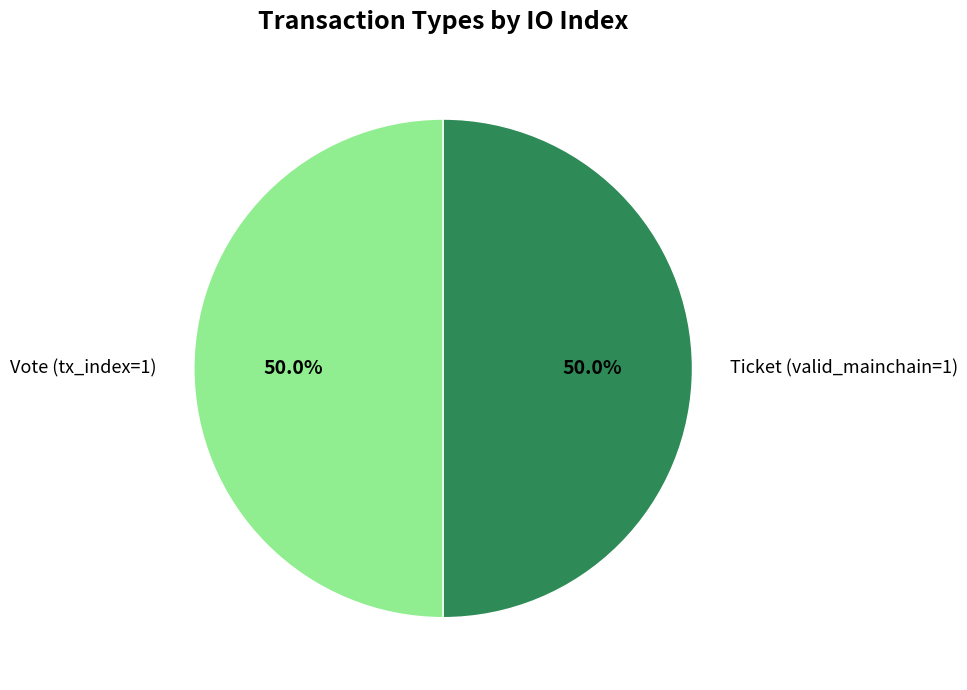

Is the sum of Ticket (valid_mainchain=1) and Vote (tx_index=1) greater than half?

Yes